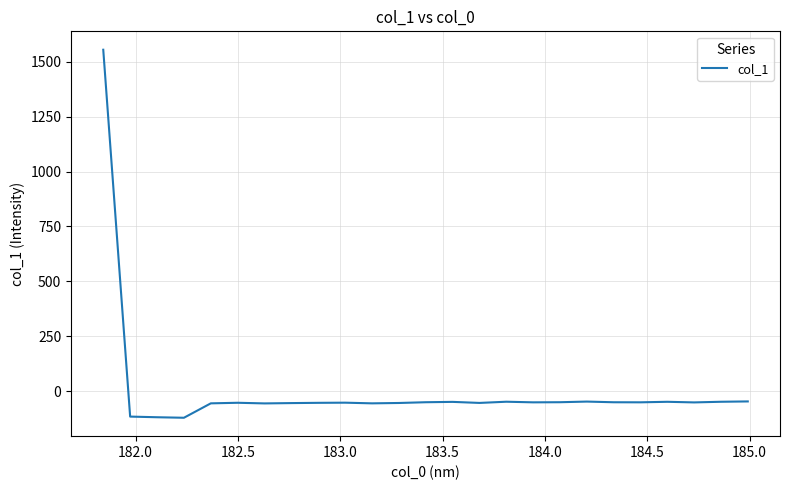

What is the greatest value displayed?

1555.0